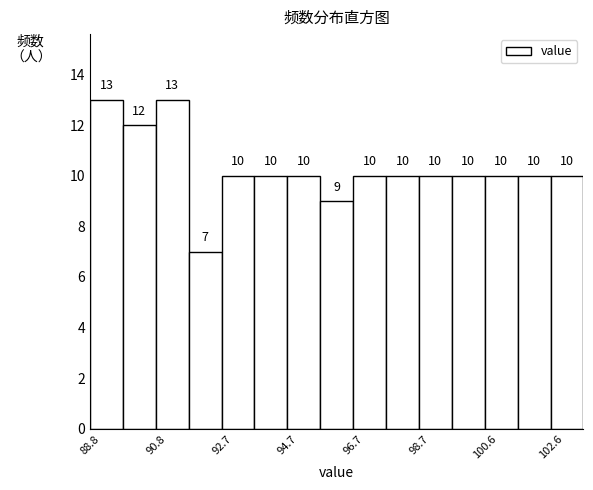

How tall is the bar that spans 100.6 to 101.6 on the x-axis? The bar edges are not printed on the chart, so give them approximately, as read against the axis.

10